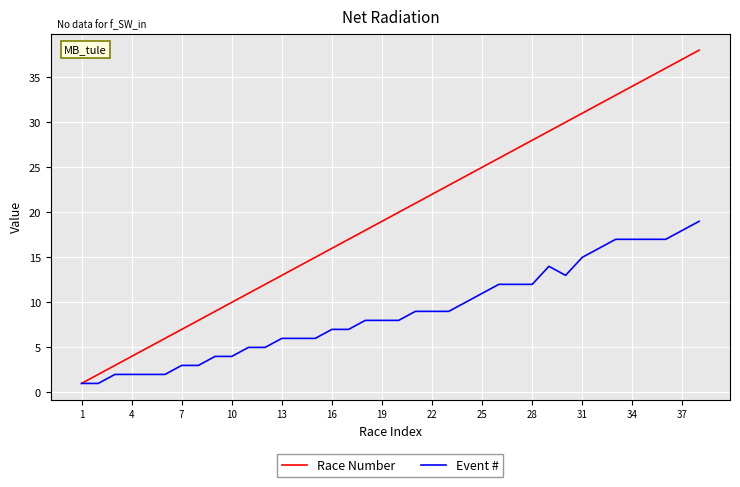

Which series has the largest total across all categories?

Race Number